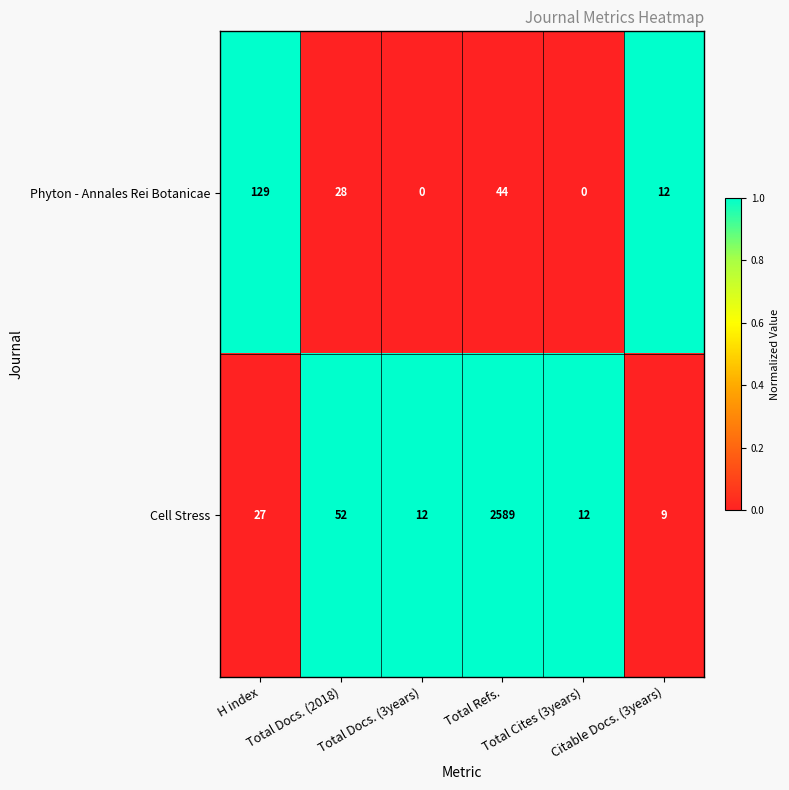

What is the average value of the Cell Stress series?

450